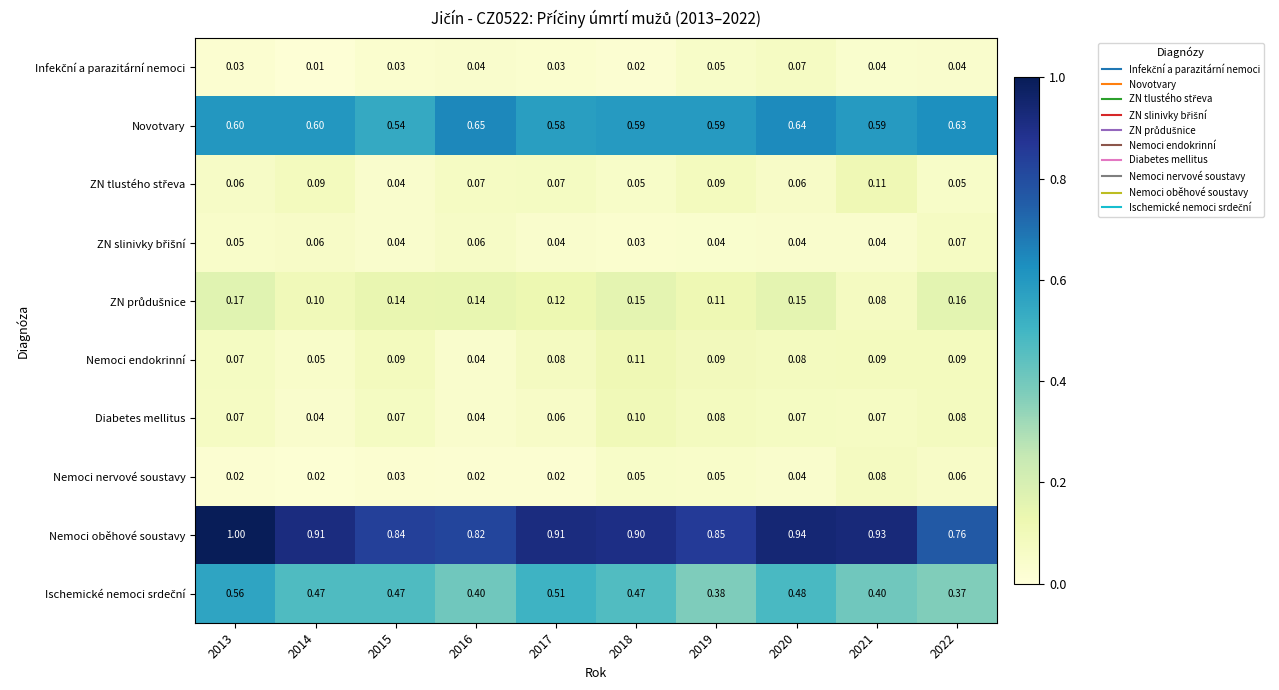

Which series has the largest total across all categories?

Nemoci oběhové soustavy